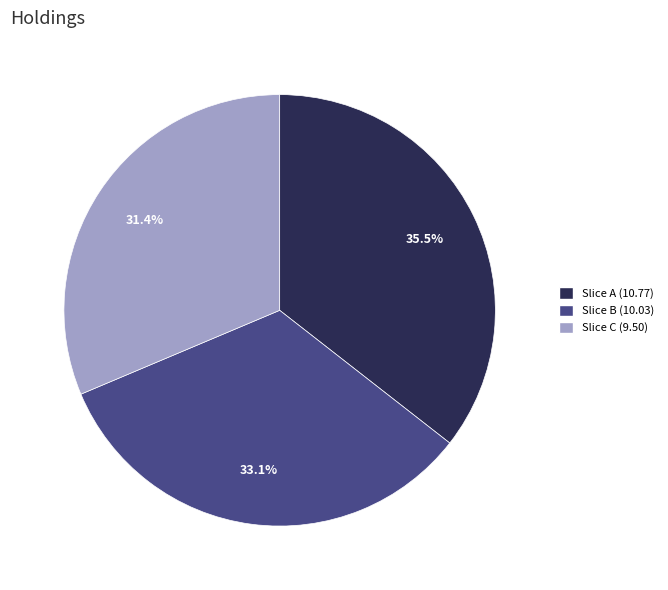

Is there any slice that represents more than half of the pie?

No